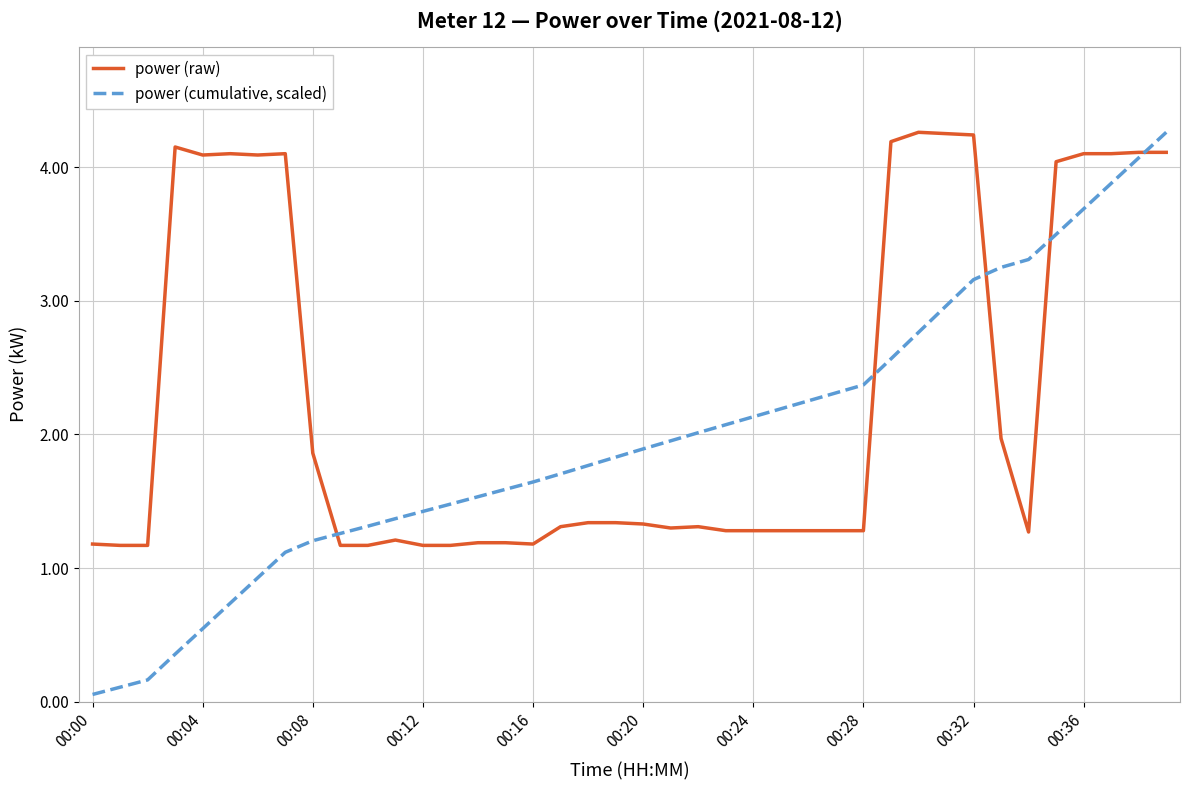

How many times do power (raw) and power (cumulative, scaled) cross each other?

5